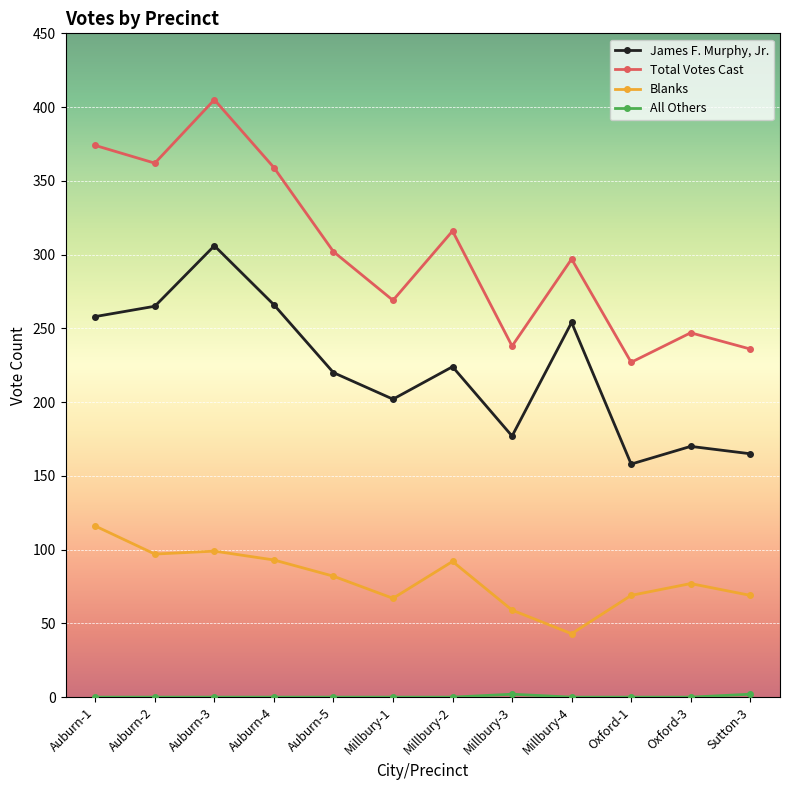

Is the value of James F. Murphy, Jr. at Auburn-1 greater than the value of Total Votes Cast at Millbury-3?

Yes